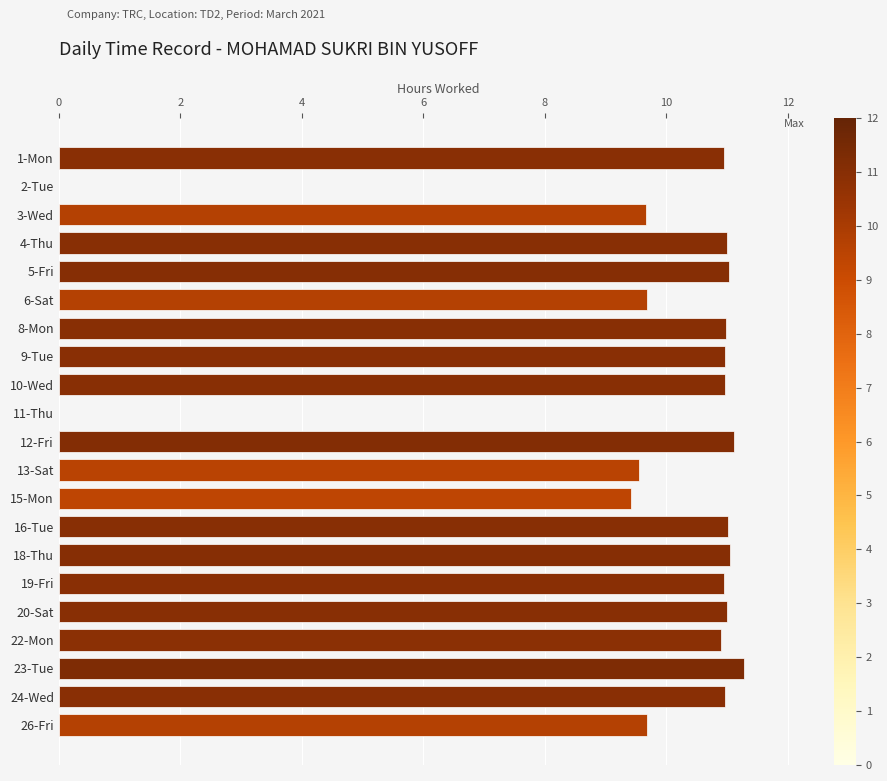

The chart shows a value of 4.1 at 2-Tue. True or false?

False